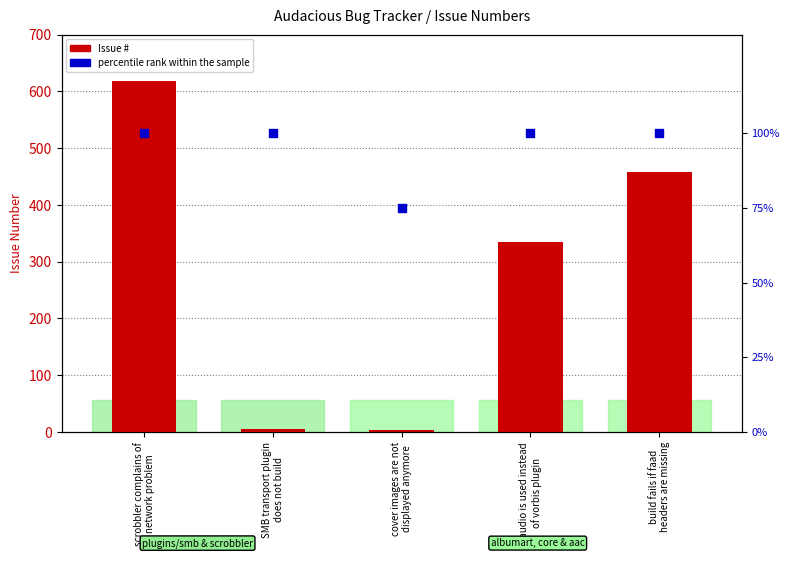

At how many categories does at least one series exceed 149?

3